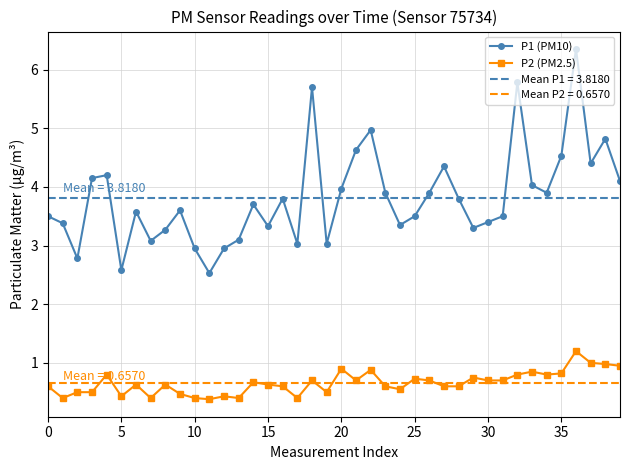

What is the value of the P1 (PM10) point at the 27th from the left?

3.9